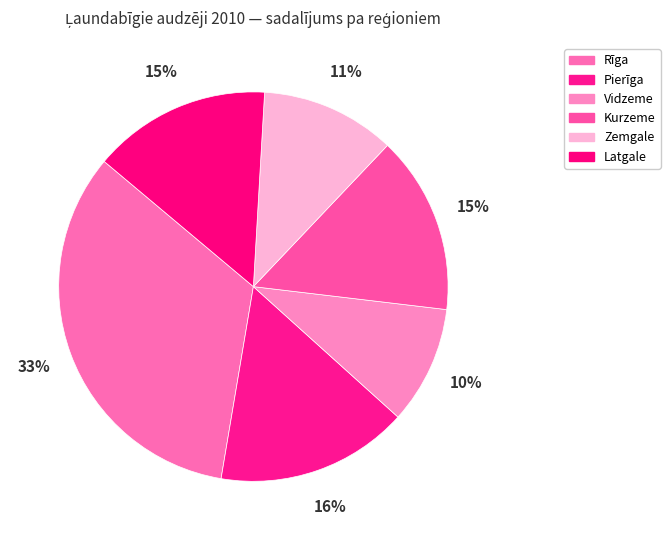

Is Rīga the majority of the pie?

No